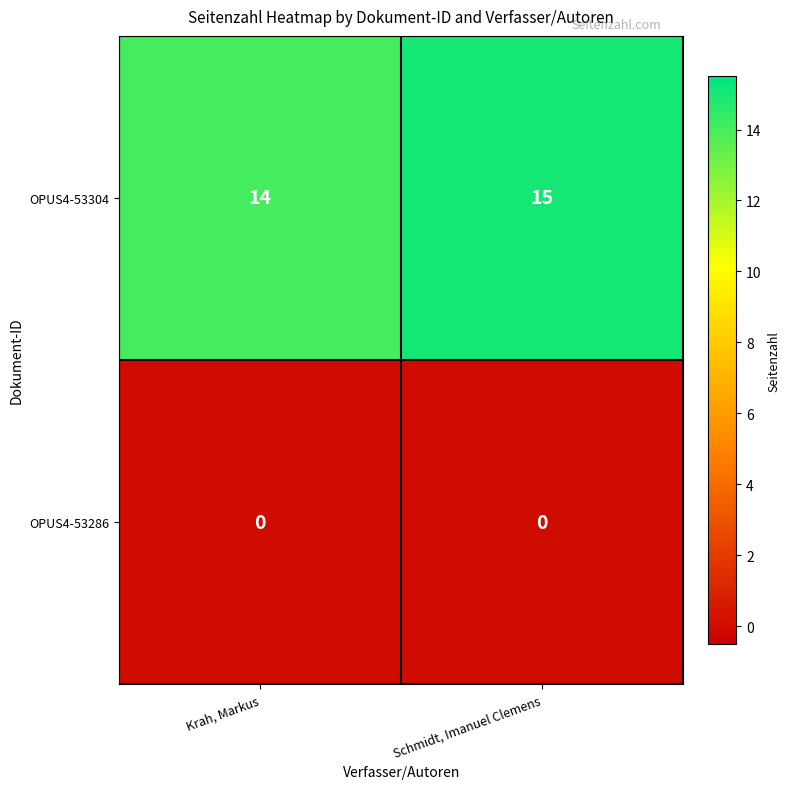

At which category is the sum across all series the highest?

Schmidt, Imanuel Clemens